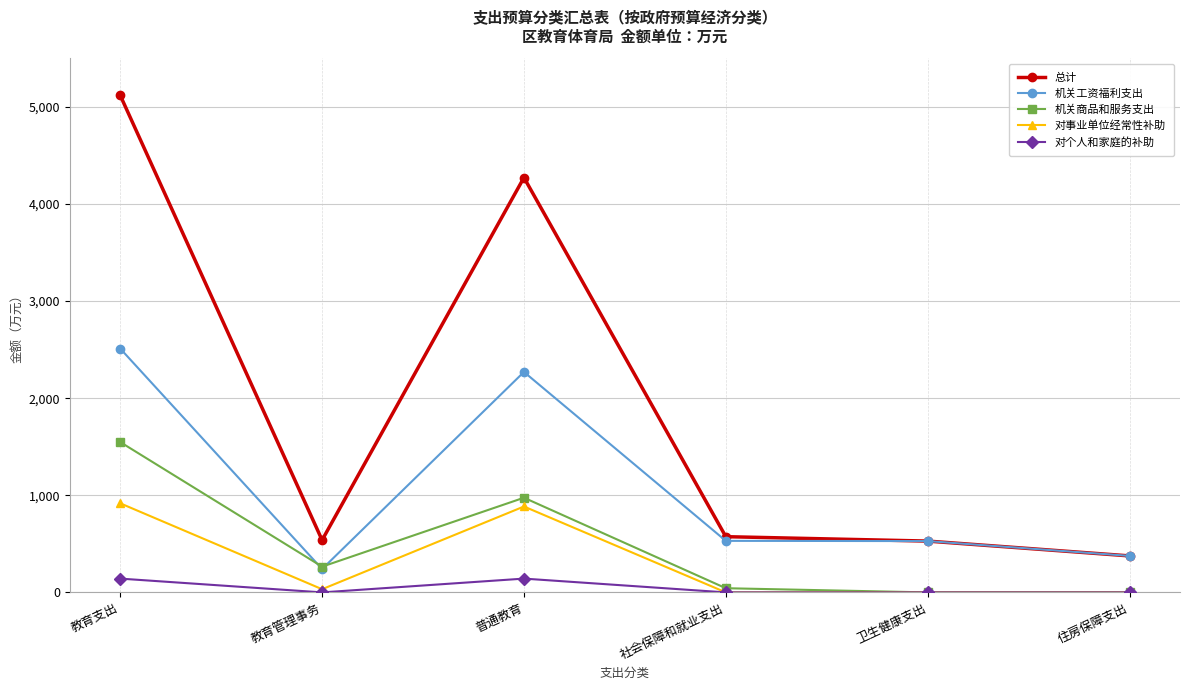

The 机关商品和服务支出 series shows 43.0 at 社会保障和就业支出. True or false?

True